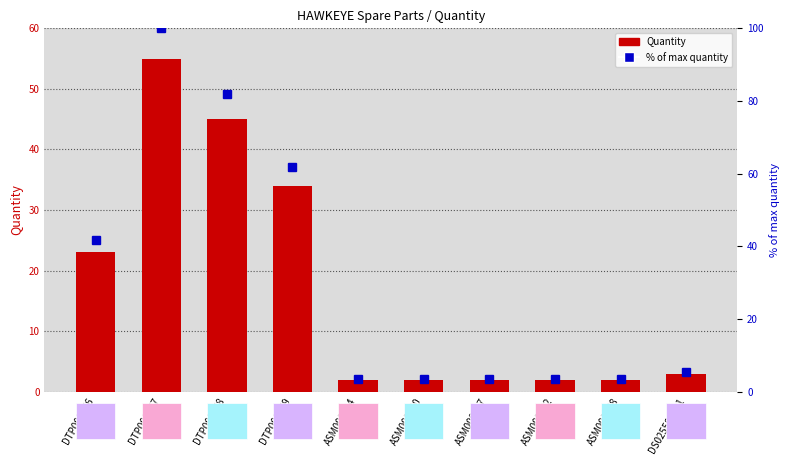

What is the difference between the Quantity (primary) values at DTP000067 and ASM000297?

53.0